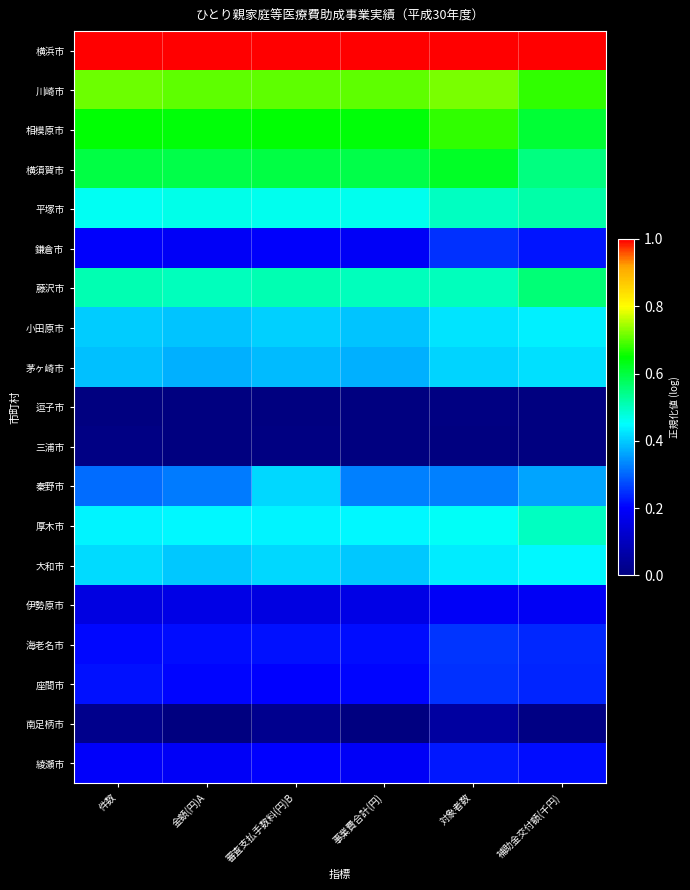

At which category is the sum across all series the highest?

対象者数